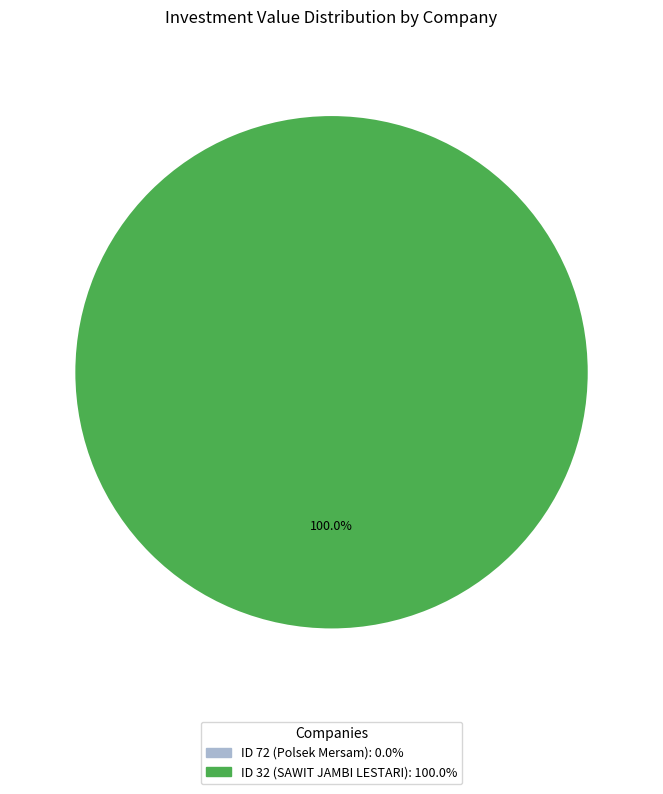

Is there any slice that represents more than half of the pie?

Yes